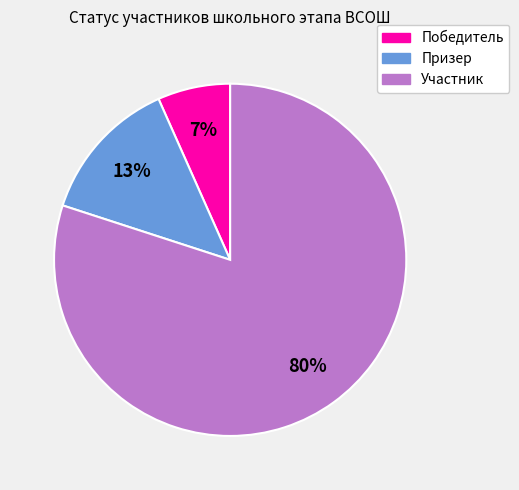

True or false: Участник accounts for 80% of the total.

True